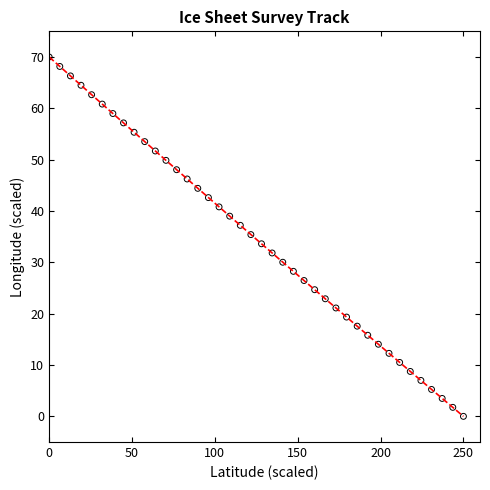

What is the range of X values (max minus min)?

250.0